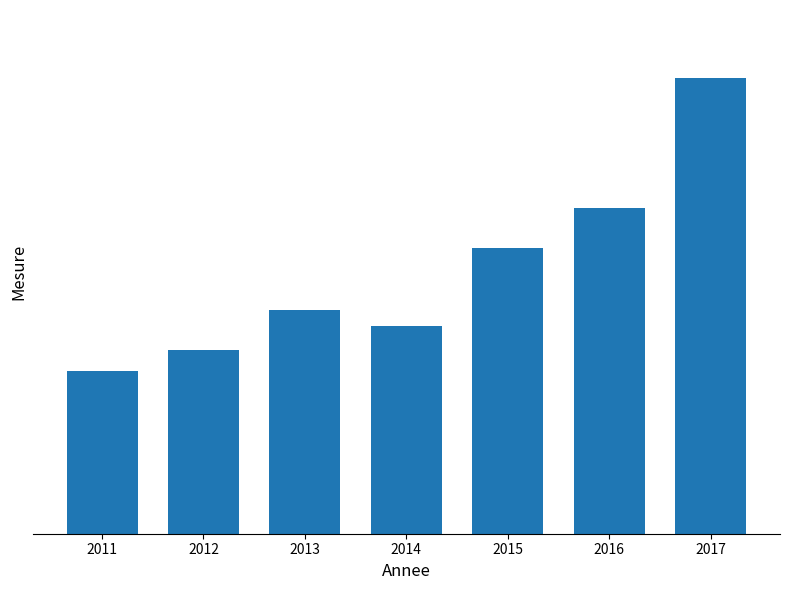

Which category has the lowest value across all series?

2011